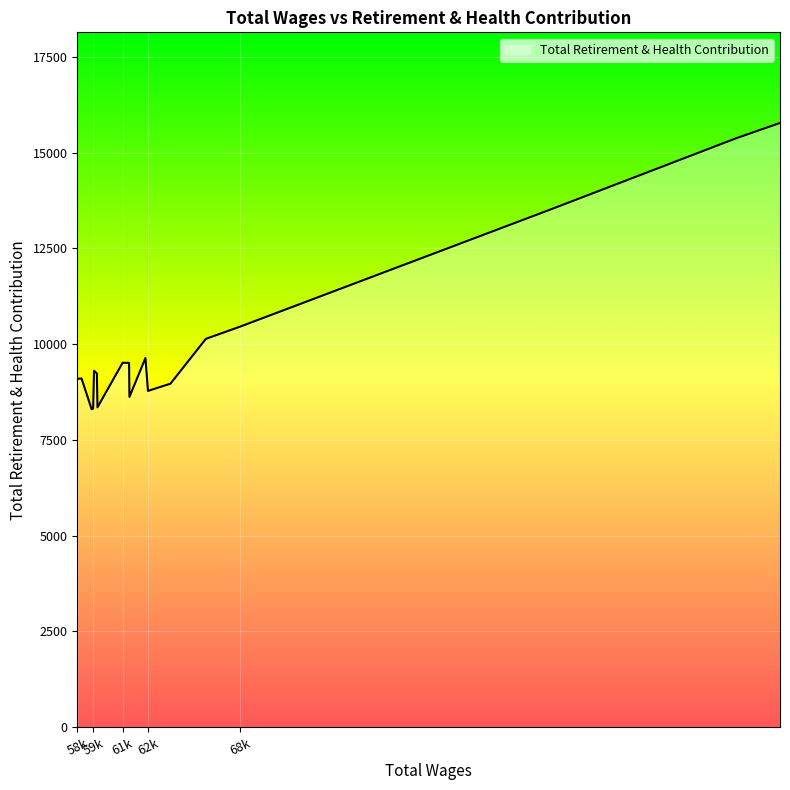

How many distinct data groups are displayed?

1